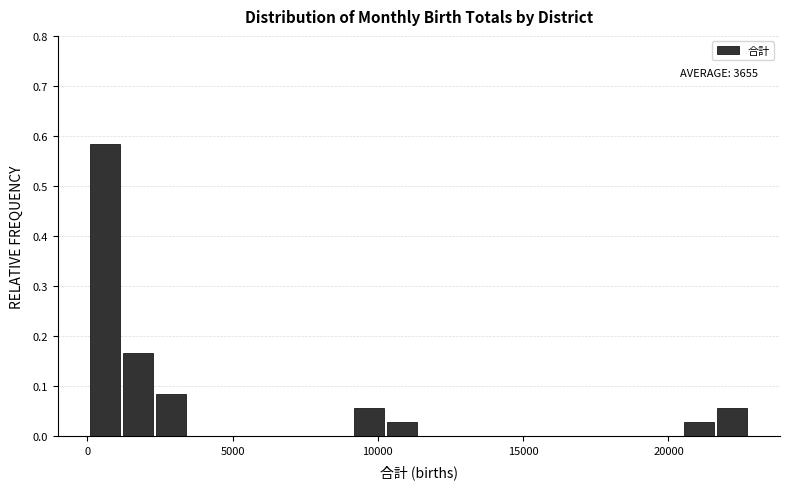

Around what value on the x-axis is the tallest bar? Give the approximate position of its centre, as read against the axis.

500